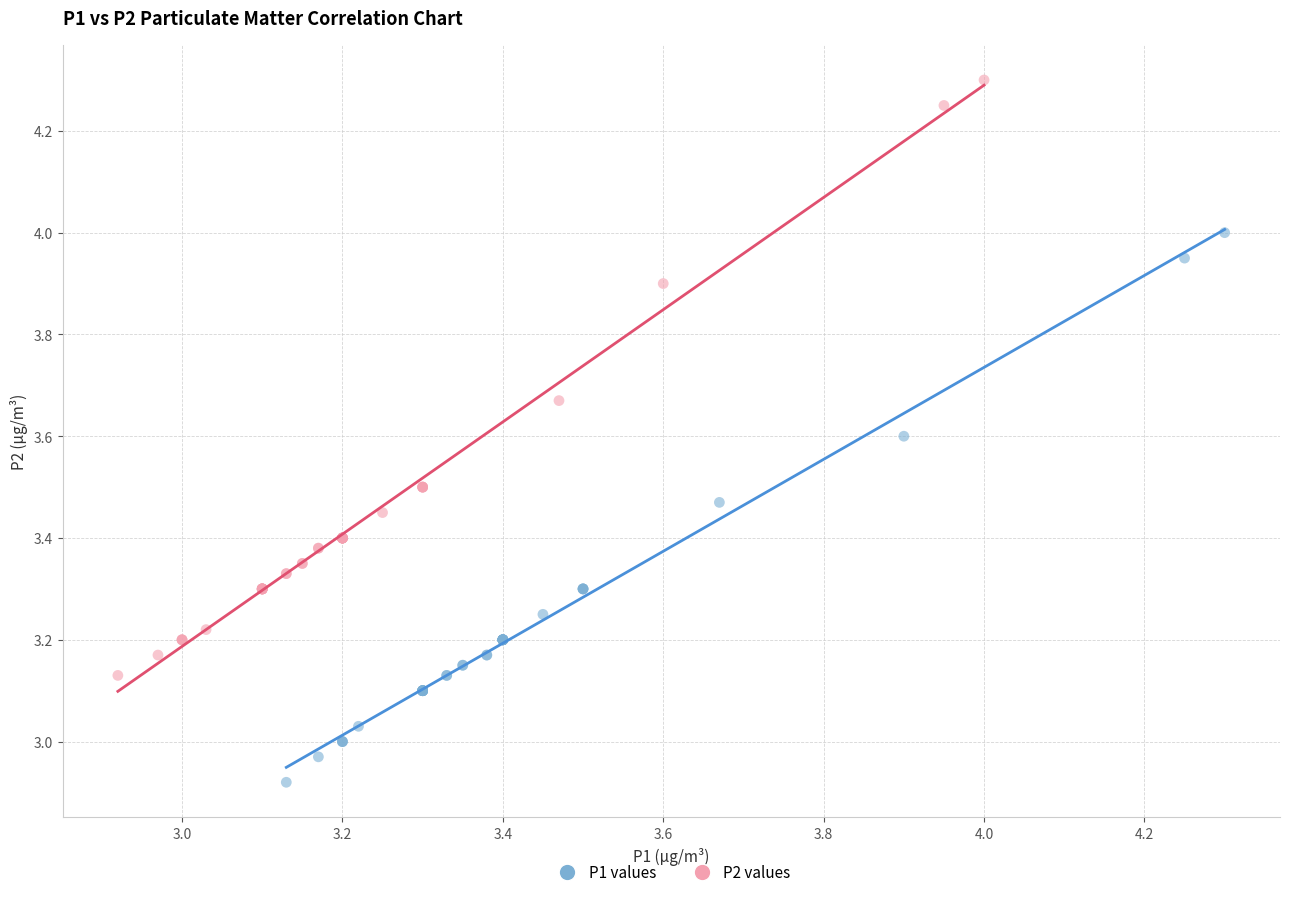

Which series contains the highest Y value?

P2 values